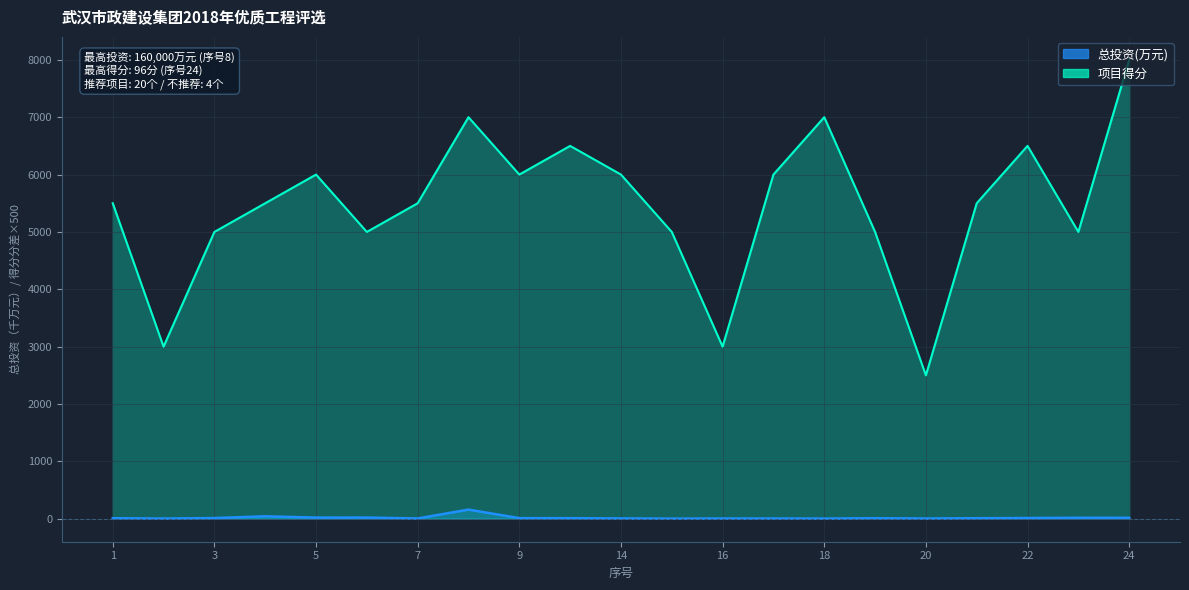

Is it true that 项目得分 equals 6000.0 at 17?

True